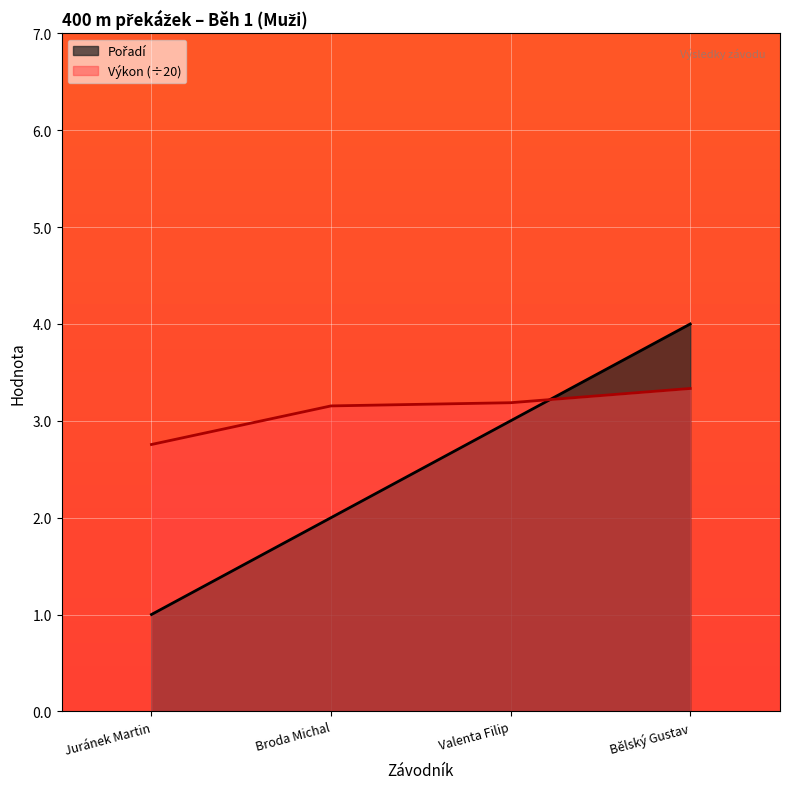

Where do Pořadí and Výkon first cross each other?

Valenta Filip and Bělský Gustav